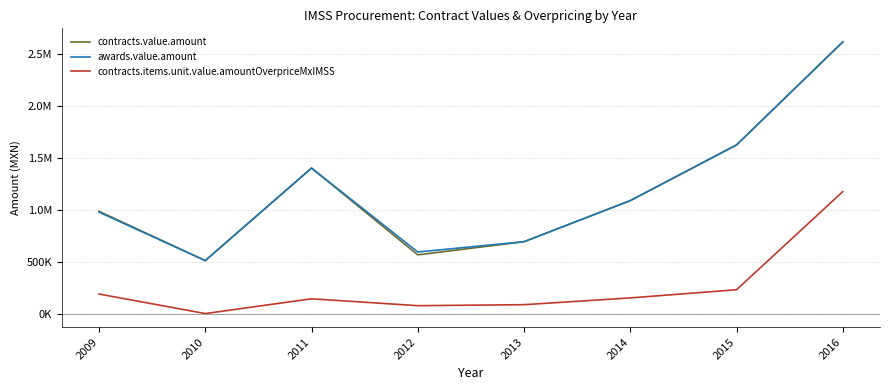

What are all the series names shown in the legend?

contracts.value.amount, awards.value.amount, contracts.items.unit.value.amountOverpriceMxIMSS